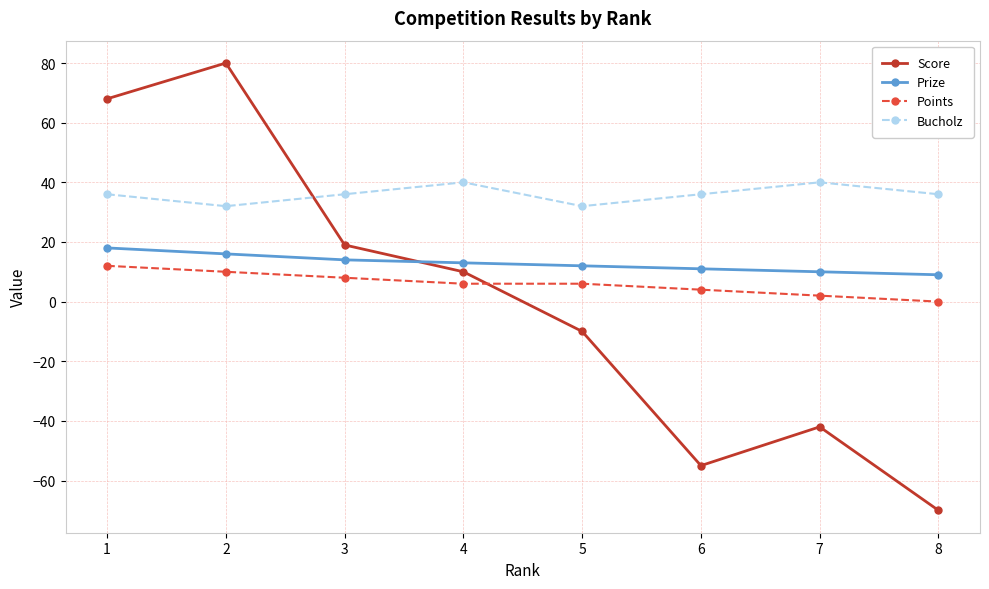

How many lines are shown in the chart?

4